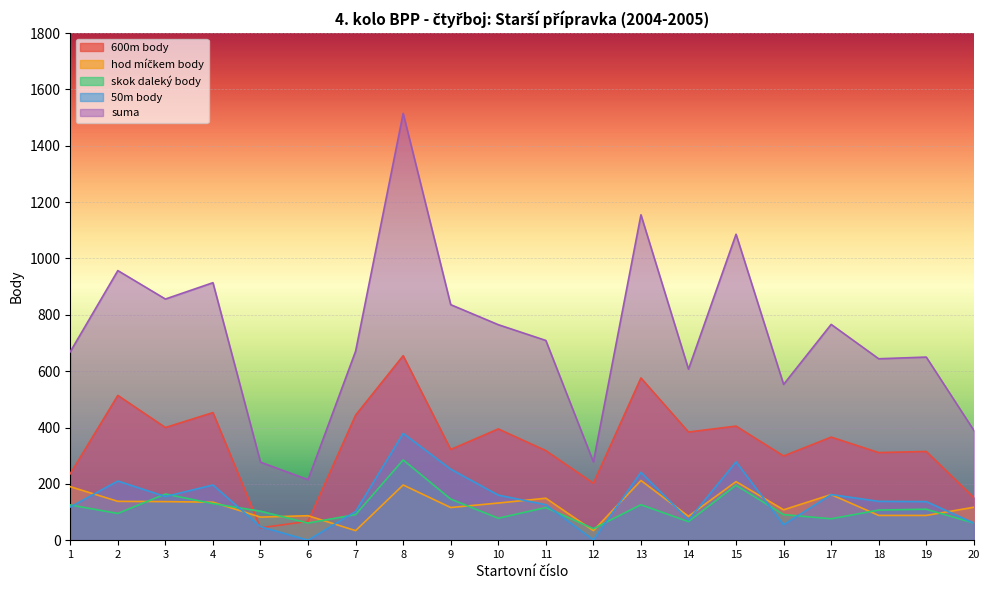

What is the minimum value for skok daleký body?

41